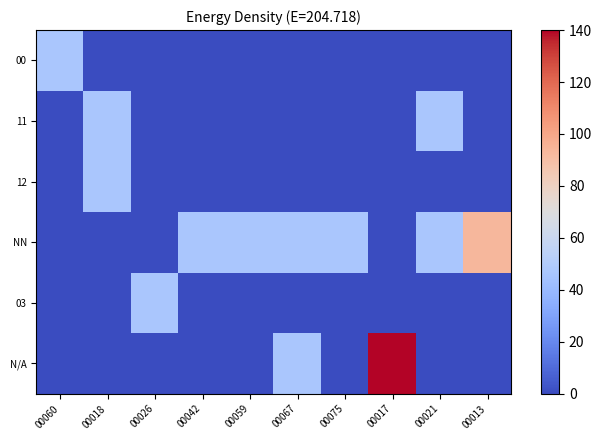

Which category has the lowest value across all series?

00018